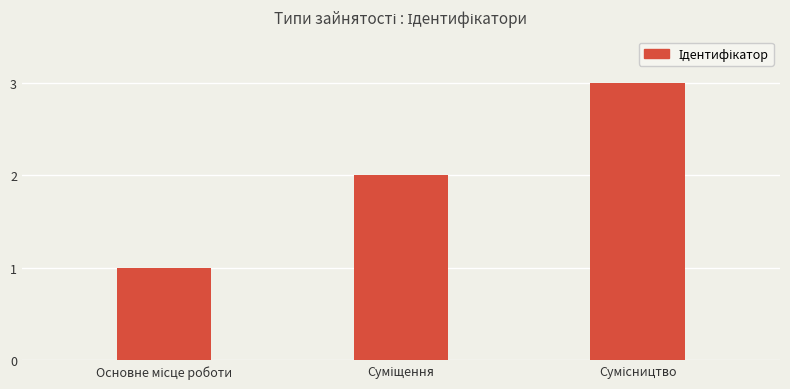

How many categories are shown in the chart?

3